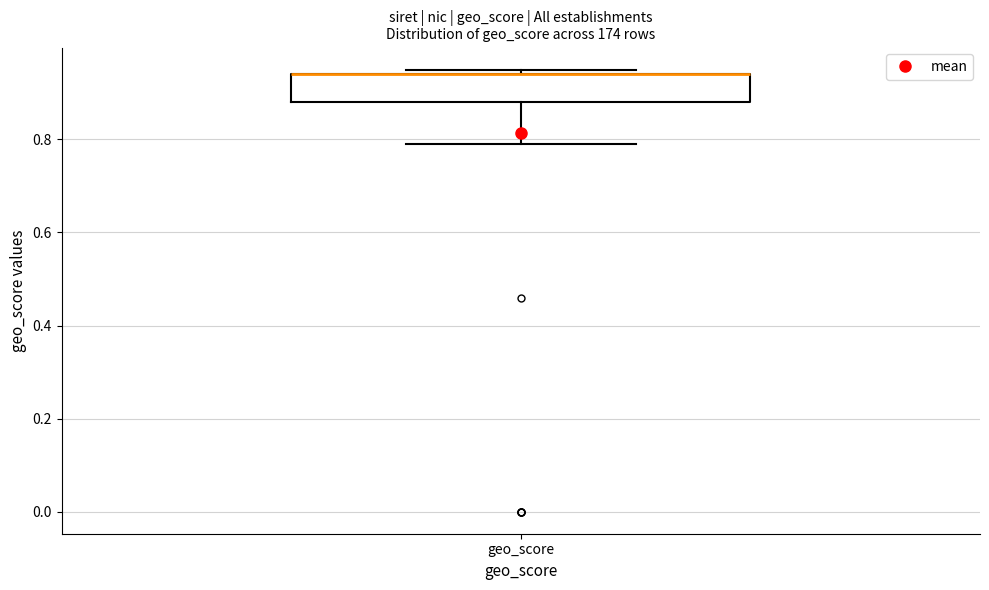

Read this box plot against the y-axis: the position of the median line, the range covered by the box, and the ends of both whiskers. The values are not printed on the chart, so give them approximately, as read against the axis.

median 0.94 (drawn on the box's upper edge), box 0.88 to 0.94, whiskers 0.80 to 0.96